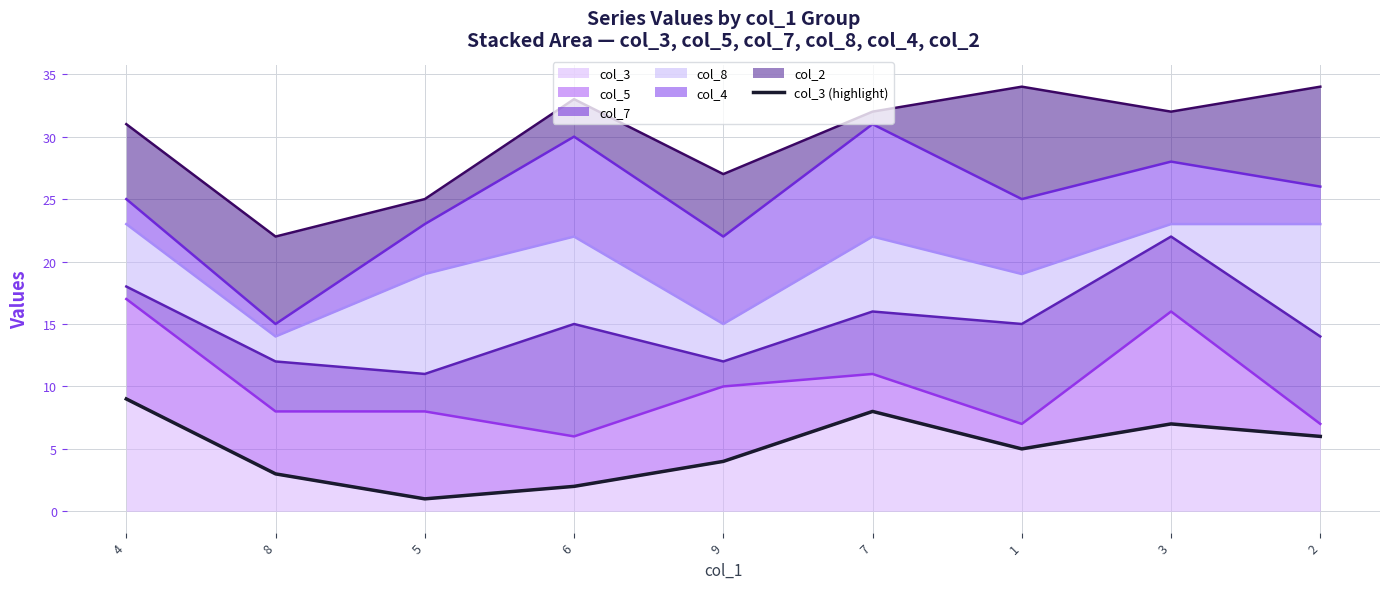

What is the value of the 9th point from the left?

6